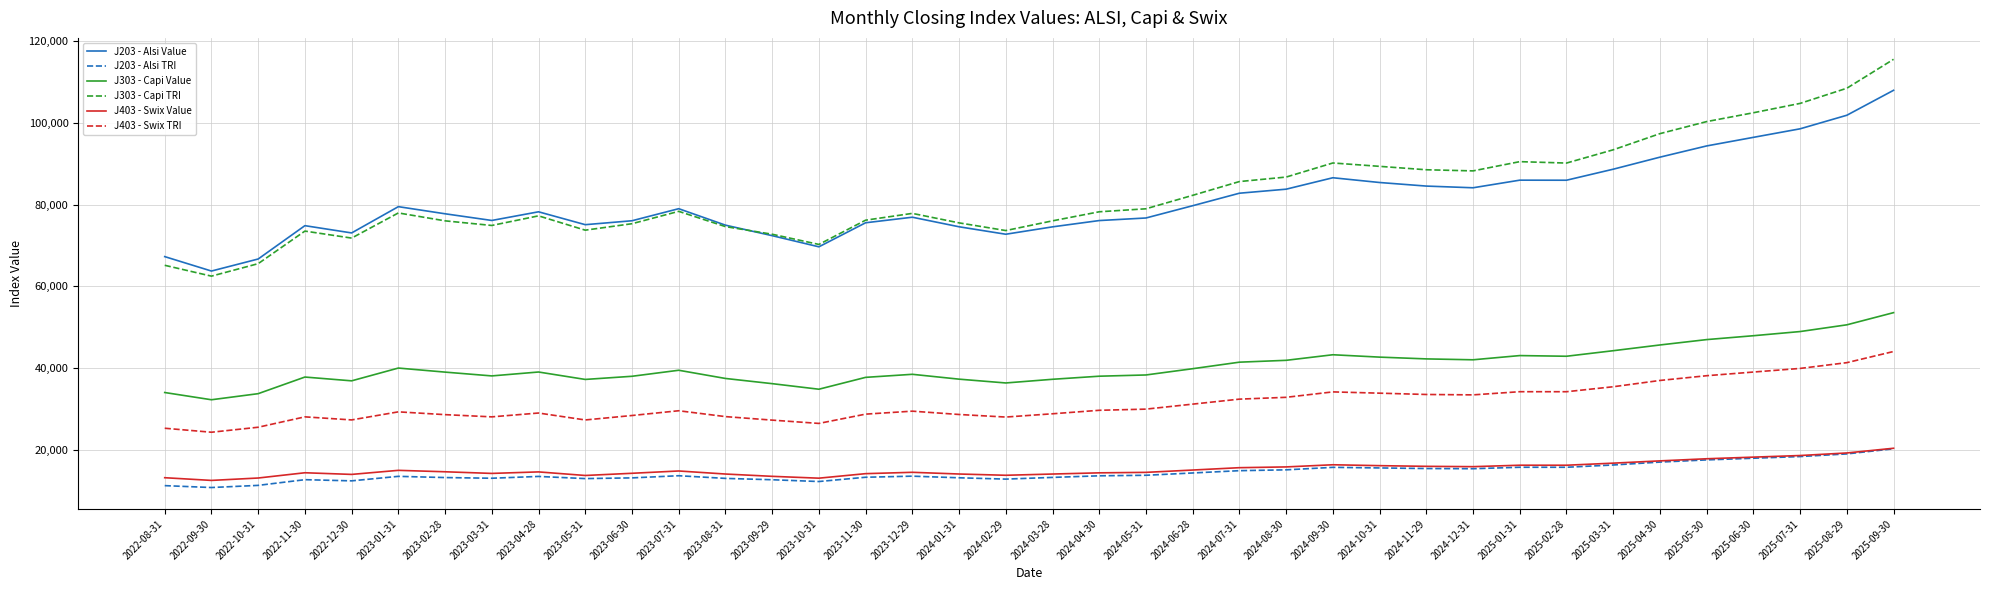

What position from the left is 2022-09-30?

2